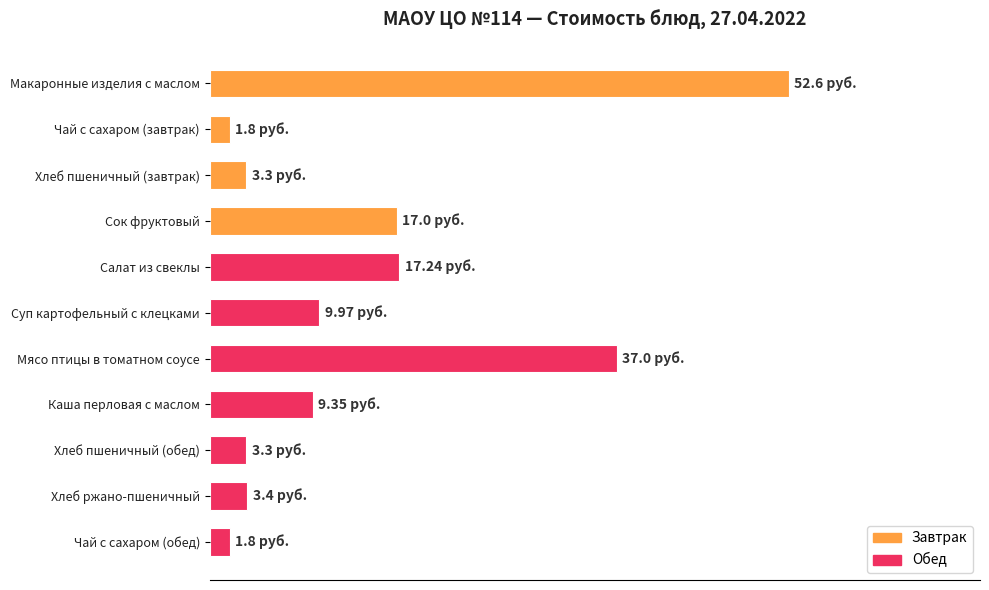

Are the bars horizontal?

Yes